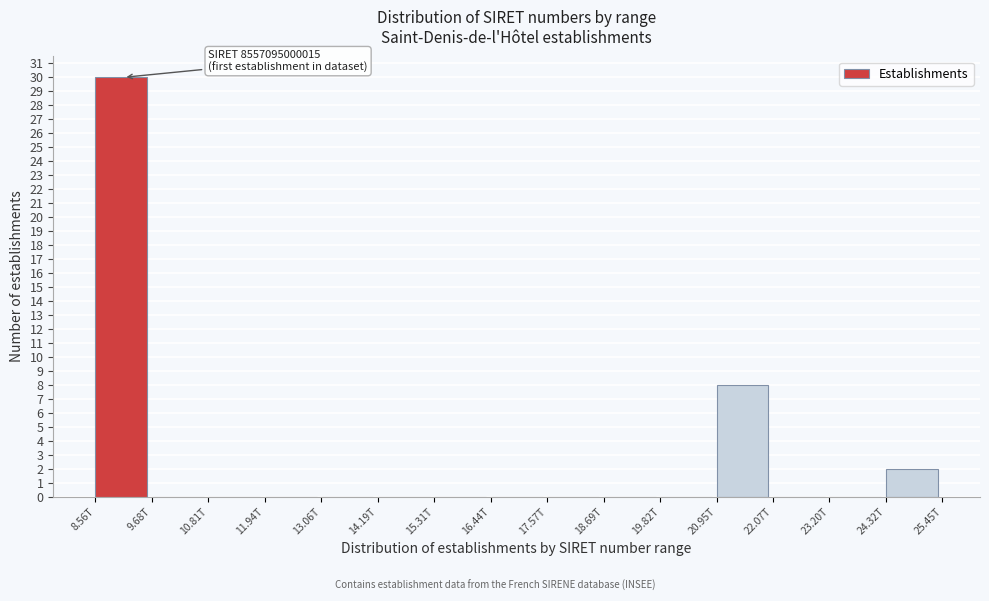

Reading right to left, extract all data points from this chart.

24.32T=2	23.20T=0	22.07T=0	20.95T=8	19.82T=0	18.69T=0	17.57T=0	16.44T=0	15.31T=0	14.19T=0	13.06T=0	11.94T=0	10.81T=0	9.68T=0	8.56T=30